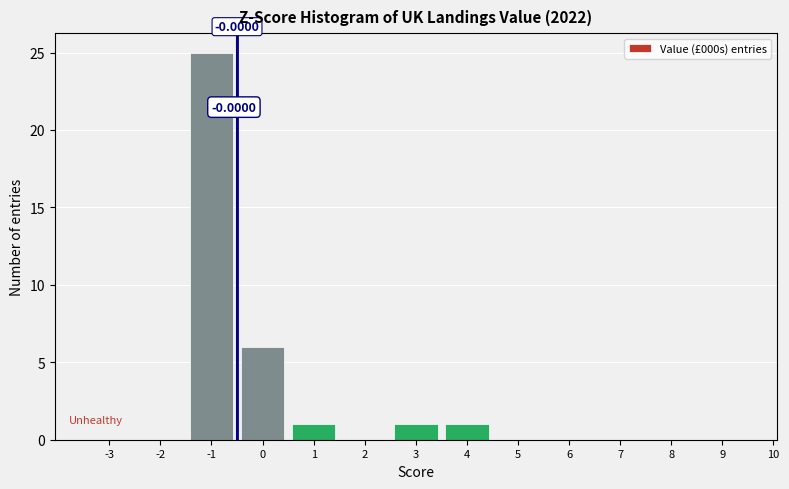

What is the sum of all values?

34